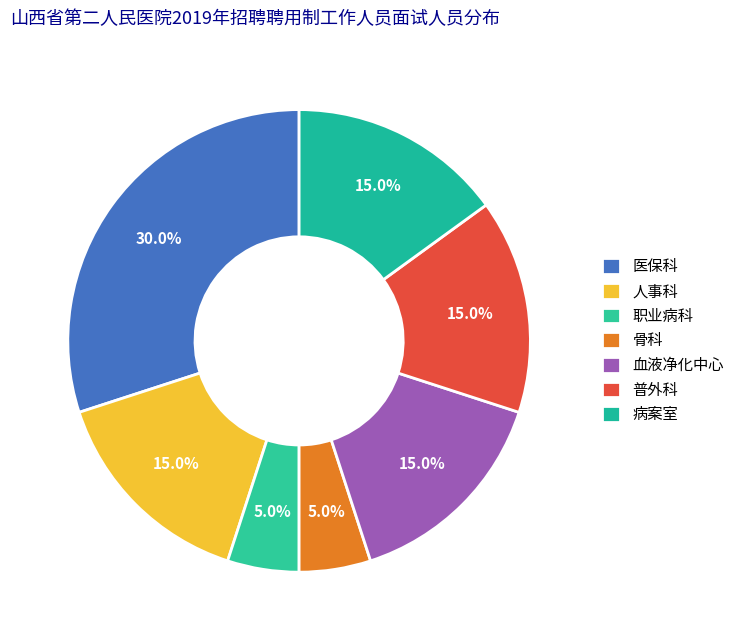

Count the number of slices in the pie.

7